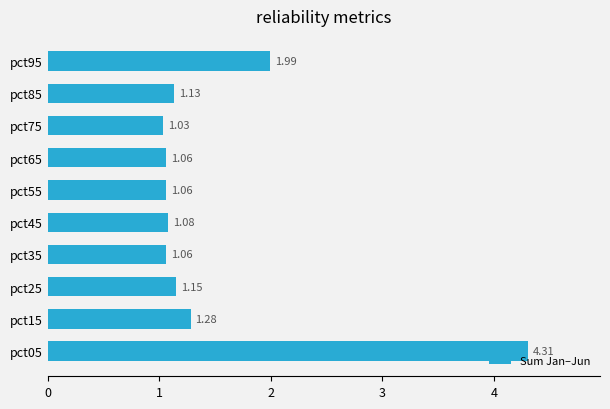

How many data points does each series have?

10